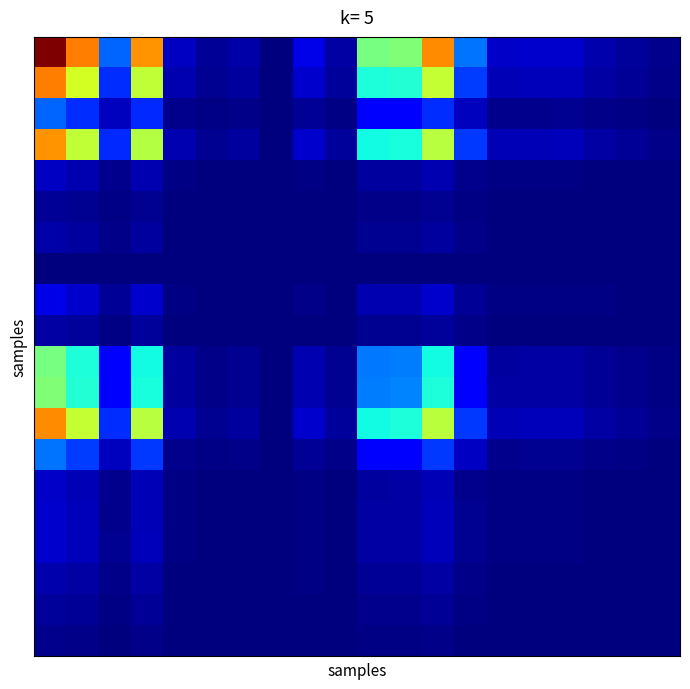

At how many categories does at least one series exceed 0?

20